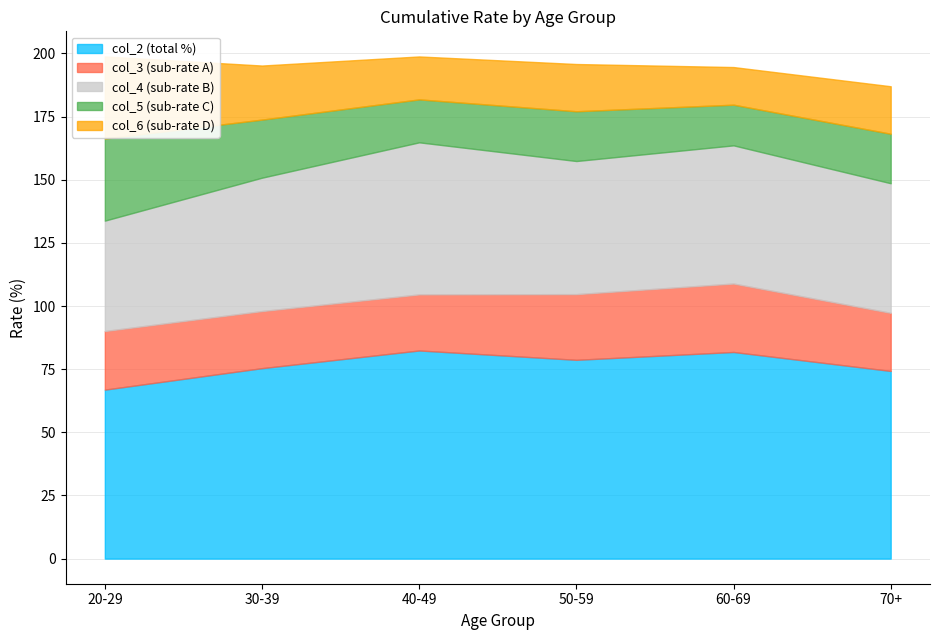

Is it true that col_6 equals 18.8 at 70+?

True